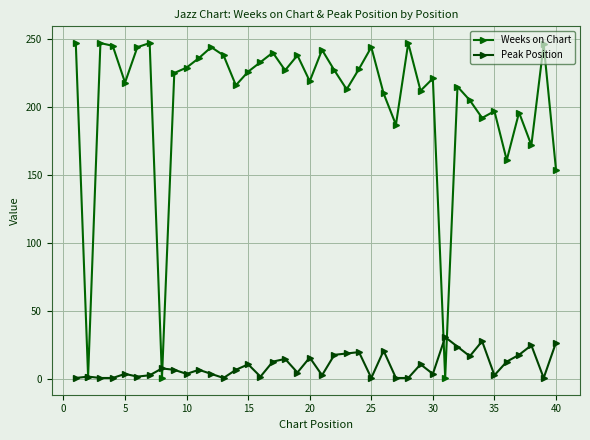

What are all the series names shown in the legend?

Weeks on Chart, Peak Position